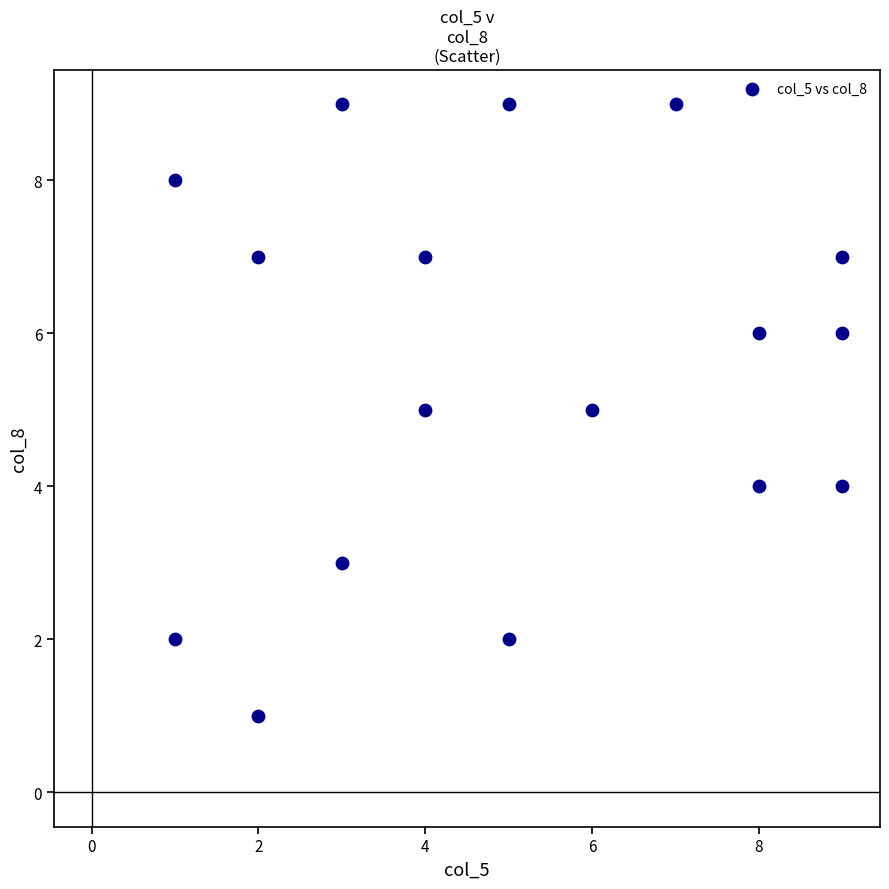

What is the range of Y values (max minus min)?

8